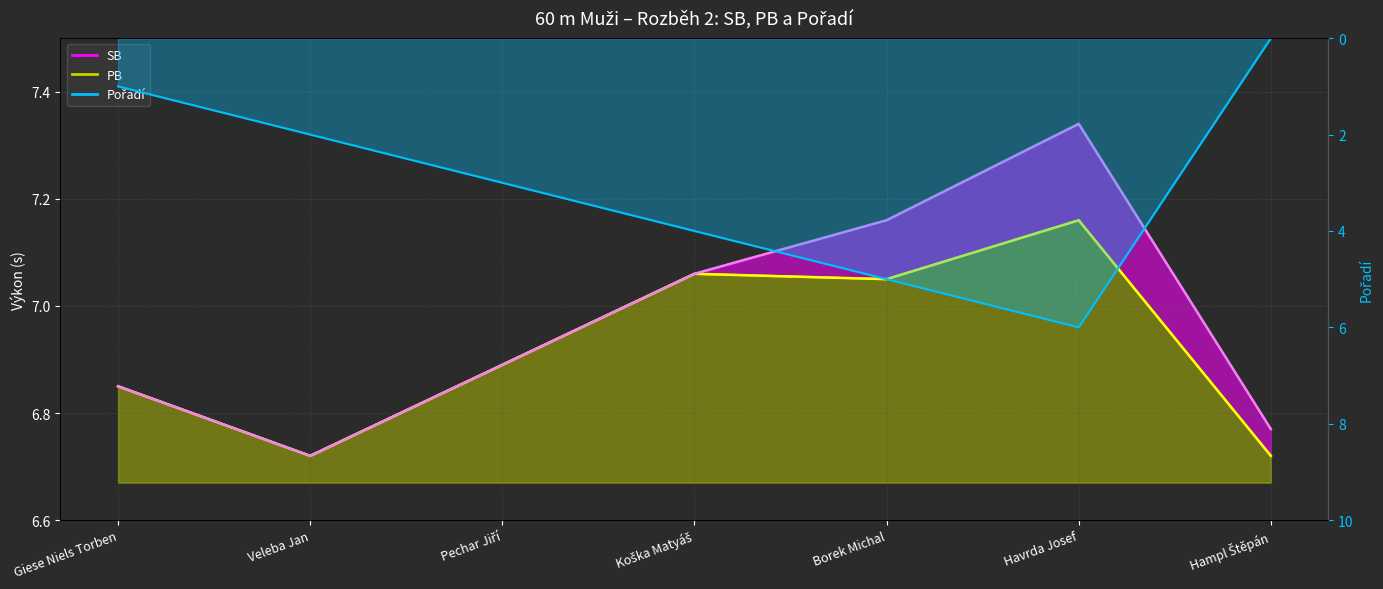

True or false: SB line and Pořadí line cross at least once.

False